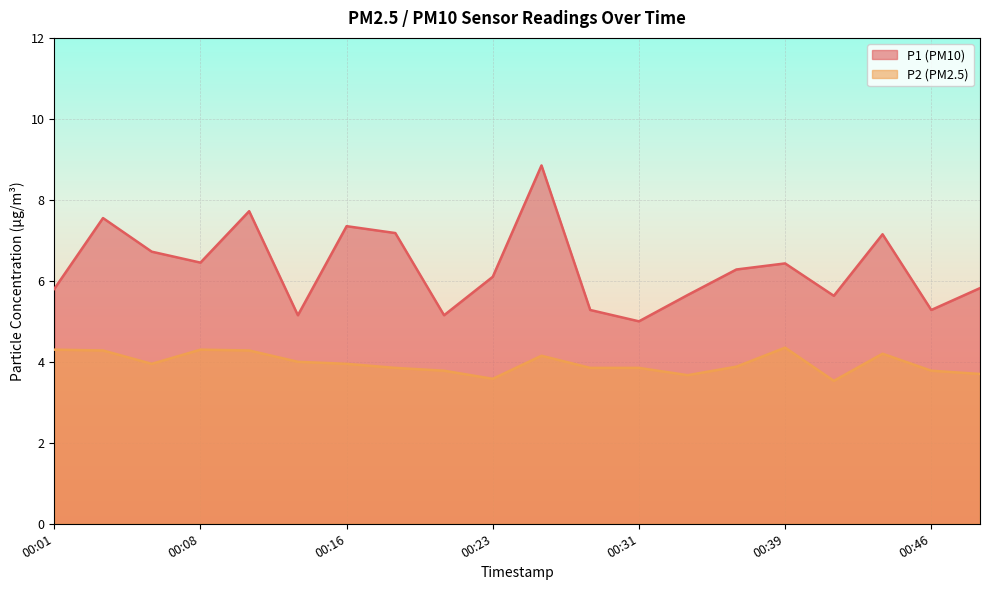

Is it true that P1 equals 6.7 at 00:06?

True